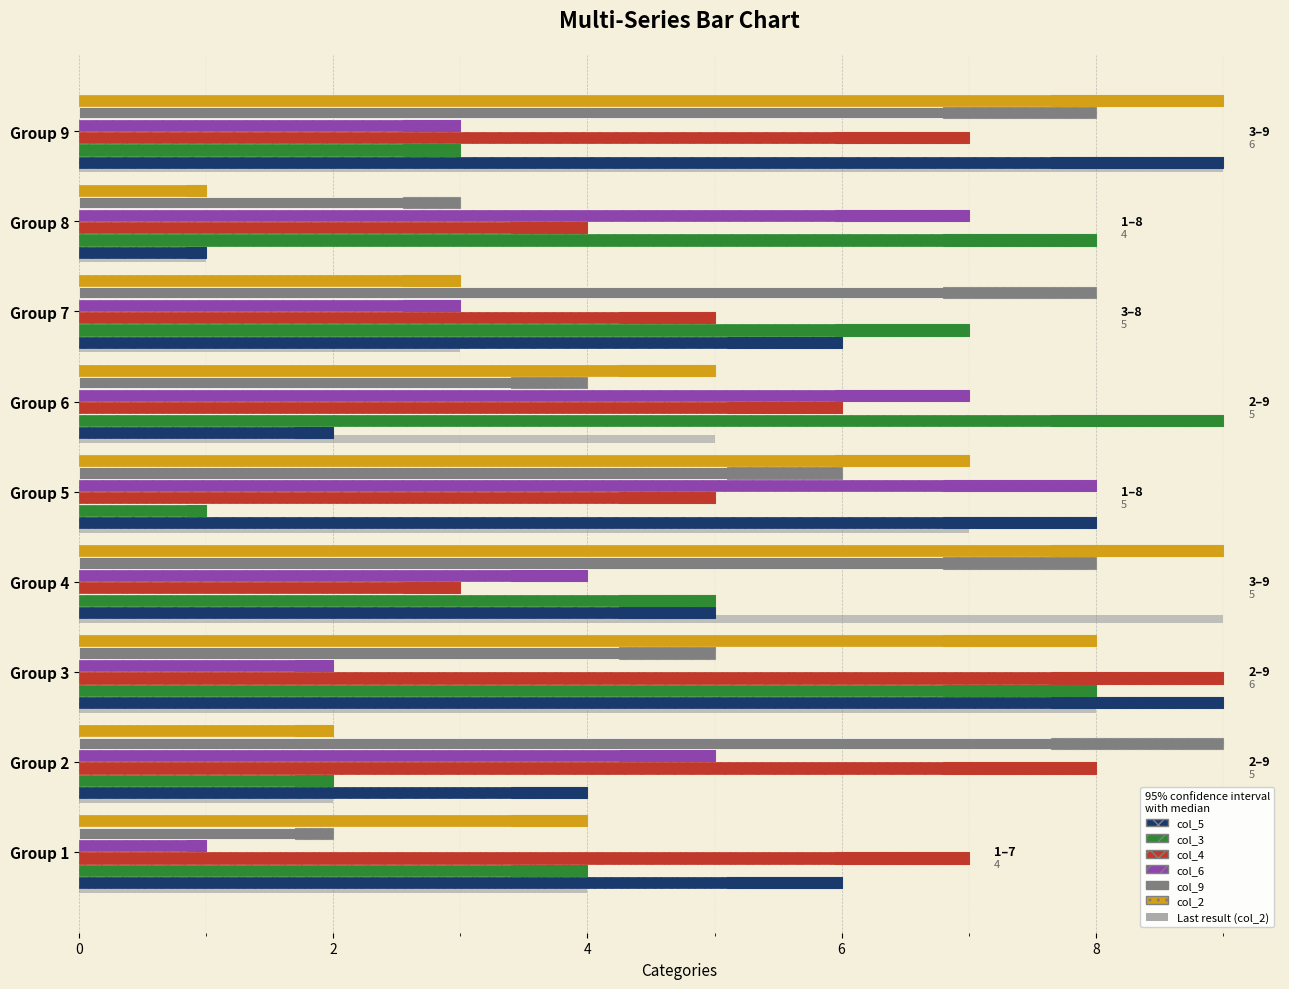

True or false: col_5 has a value of 6 at Group 2.

False